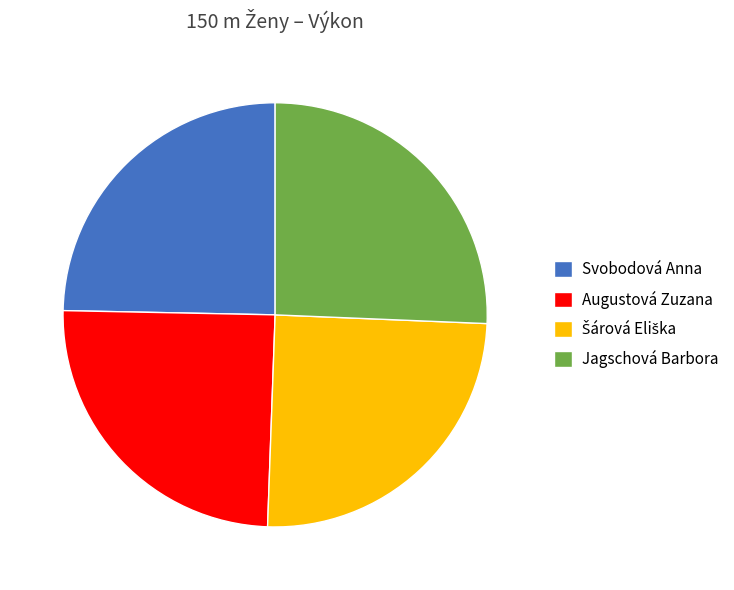

What is the largest slice in the pie chart?

Jagschová Barbora